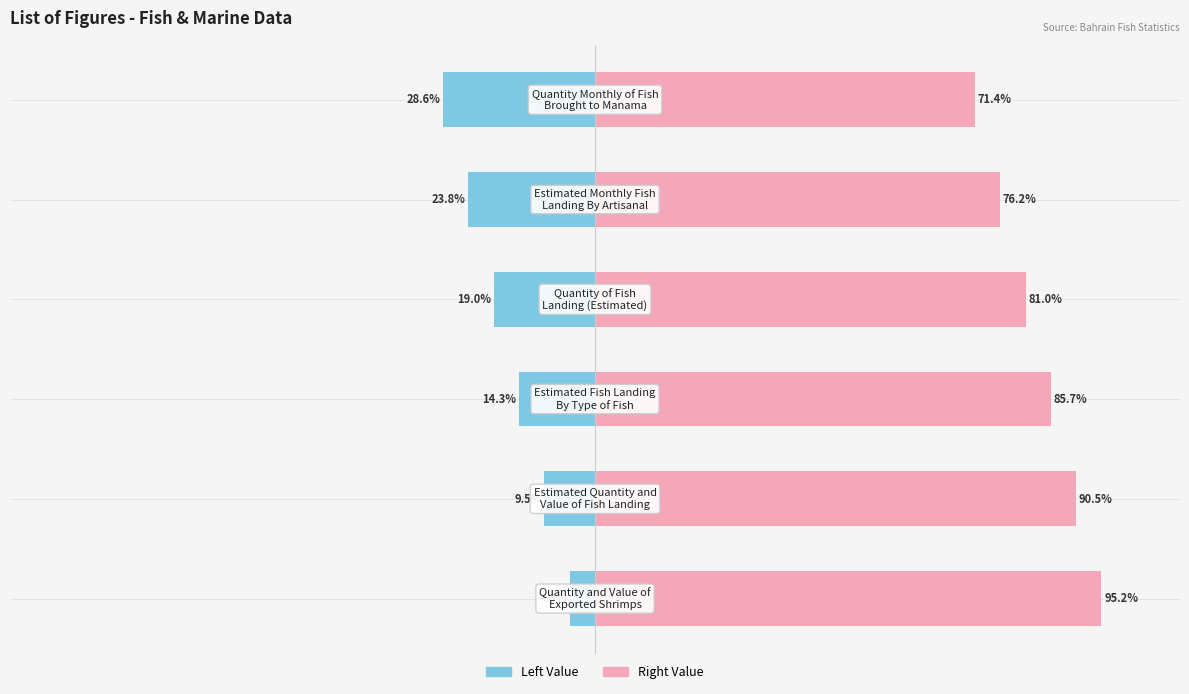

What is the difference between the maximum and minimum values in the Figure Number (Left) series?

23.8